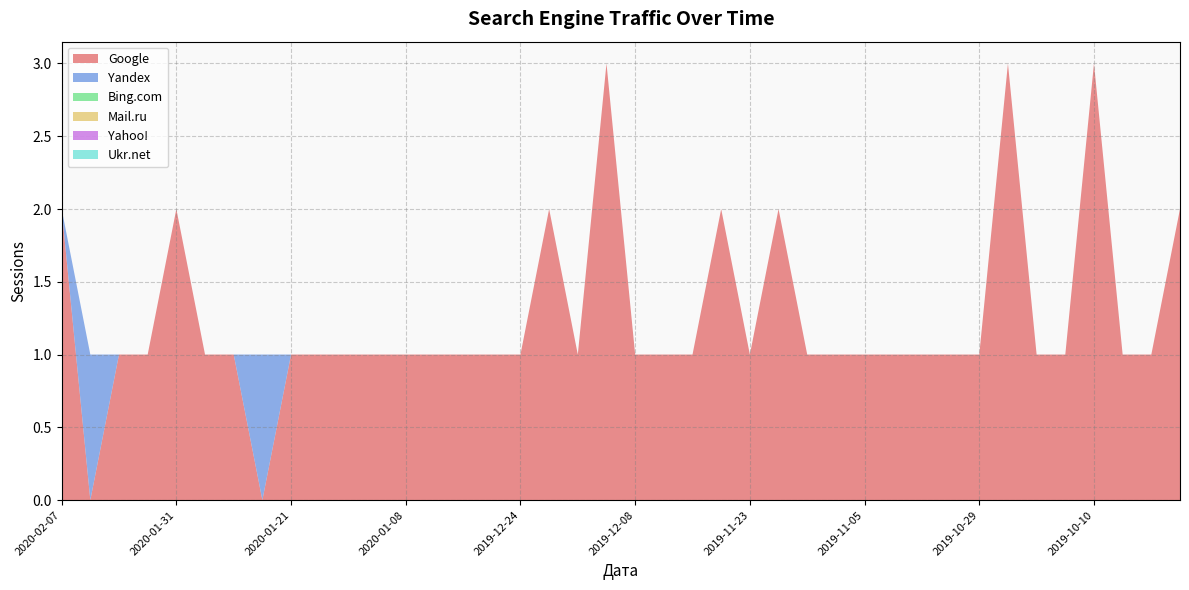

Reading left to right, what are all the values shown in this chart?

Google: 2020-02-07=2	2020-02-05=0	2020-02-03=1	2020-02-01=1	2020-01-31=2	2020-01-27=1	2020-01-26=1	2020-01-23=0	2020-01-21=1	2020-01-20=1	2020-01-13=1	2020-01-09=1	2020-01-08=1	2020-01-05=1	2020-01-02=1	2019-12-26=1	2019-12-24=1	2019-12-20=2	2019-12-18=1	2019-12-09=3	2019-12-08=1	2019-11-30=1	2019-11-29=1	2019-11-25=2	2019-11-23=1	2019-11-14=2	2019-11-09=1	2019-11-08=1	2019-11-05=1	2019-11-04=1	2019-11-03=1	2019-10-30=1	2019-10-29=1	2019-10-20=3	2019-10-17=1	2019-10-15=1	2019-10-10=3	2019-10-09=1	2019-10-06=1	2019-10-02=2
Yandex: 2020-02-07=0	2020-02-05=1	2020-02-03=0	2020-02-01=0	2020-01-31=0	2020-01-27=0	2020-01-26=0	2020-01-23=1	2020-01-21=0	2020-01-20=0	2020-01-13=0	2020-01-09=0	2020-01-08=0	2020-01-05=0	2020-01-02=0	2019-12-26=0	2019-12-24=0	2019-12-20=0	2019-12-18=0	2019-12-09=0	2019-12-08=0	2019-11-30=0	2019-11-29=0	2019-11-25=0	2019-11-23=0	2019-11-14=0	2019-11-09=0	2019-11-08=0	2019-11-05=0	2019-11-04=0	2019-11-03=0	2019-10-30=0	2019-10-29=0	2019-10-20=0	2019-10-17=0	2019-10-15=0	2019-10-10=0	2019-10-09=0	2019-10-06=0	2019-10-02=0
Bing.com: 2020-02-07=0	2020-02-05=0	2020-02-03=0	2020-02-01=0	2020-01-31=0	2020-01-27=0	2020-01-26=0	2020-01-23=0	2020-01-21=0	2020-01-20=0	2020-01-13=0	2020-01-09=0	2020-01-08=0	2020-01-05=0	2020-01-02=0	2019-12-26=0	2019-12-24=0	2019-12-20=0	2019-12-18=0	2019-12-09=0	2019-12-08=0	2019-11-30=0	2019-11-29=0	2019-11-25=0	2019-11-23=0	2019-11-14=0	2019-11-09=0	2019-11-08=0	2019-11-05=0	2019-11-04=0	2019-11-03=0	2019-10-30=0	2019-10-29=0	2019-10-20=0	2019-10-17=0	2019-10-15=0	2019-10-10=0	2019-10-09=0	2019-10-06=0	2019-10-02=0
Mail.ru: 2020-02-07=0	2020-02-05=0	2020-02-03=0	2020-02-01=0	2020-01-31=0	2020-01-27=0	2020-01-26=0	2020-01-23=0	2020-01-21=0	2020-01-20=0	2020-01-13=0	2020-01-09=0	2020-01-08=0	2020-01-05=0	2020-01-02=0	2019-12-26=0	2019-12-24=0	2019-12-20=0	2019-12-18=0	2019-12-09=0	2019-12-08=0	2019-11-30=0	2019-11-29=0	2019-11-25=0	2019-11-23=0	2019-11-14=0	2019-11-09=0	2019-11-08=0	2019-11-05=0	2019-11-04=0	2019-11-03=0	2019-10-30=0	2019-10-29=0	2019-10-20=0	2019-10-17=0	2019-10-15=0	2019-10-10=0	2019-10-09=0	2019-10-06=0	2019-10-02=0
Yahoo!: 2020-02-07=0	2020-02-05=0	2020-02-03=0	2020-02-01=0	2020-01-31=0	2020-01-27=0	2020-01-26=0	2020-01-23=0	2020-01-21=0	2020-01-20=0	2020-01-13=0	2020-01-09=0	2020-01-08=0	2020-01-05=0	2020-01-02=0	2019-12-26=0	2019-12-24=0	2019-12-20=0	2019-12-18=0	2019-12-09=0	2019-12-08=0	2019-11-30=0	2019-11-29=0	2019-11-25=0	2019-11-23=0	2019-11-14=0	2019-11-09=0	2019-11-08=0	2019-11-05=0	2019-11-04=0	2019-11-03=0	2019-10-30=0	2019-10-29=0	2019-10-20=0	2019-10-17=0	2019-10-15=0	2019-10-10=0	2019-10-09=0	2019-10-06=0	2019-10-02=0
Ukr.net: 2020-02-07=0	2020-02-05=0	2020-02-03=0	2020-02-01=0	2020-01-31=0	2020-01-27=0	2020-01-26=0	2020-01-23=0	2020-01-21=0	2020-01-20=0	2020-01-13=0	2020-01-09=0	2020-01-08=0	2020-01-05=0	2020-01-02=0	2019-12-26=0	2019-12-24=0	2019-12-20=0	2019-12-18=0	2019-12-09=0	2019-12-08=0	2019-11-30=0	2019-11-29=0	2019-11-25=0	2019-11-23=0	2019-11-14=0	2019-11-09=0	2019-11-08=0	2019-11-05=0	2019-11-04=0	2019-11-03=0	2019-10-30=0	2019-10-29=0	2019-10-20=0	2019-10-17=0	2019-10-15=0	2019-10-10=0	2019-10-09=0	2019-10-06=0	2019-10-02=0